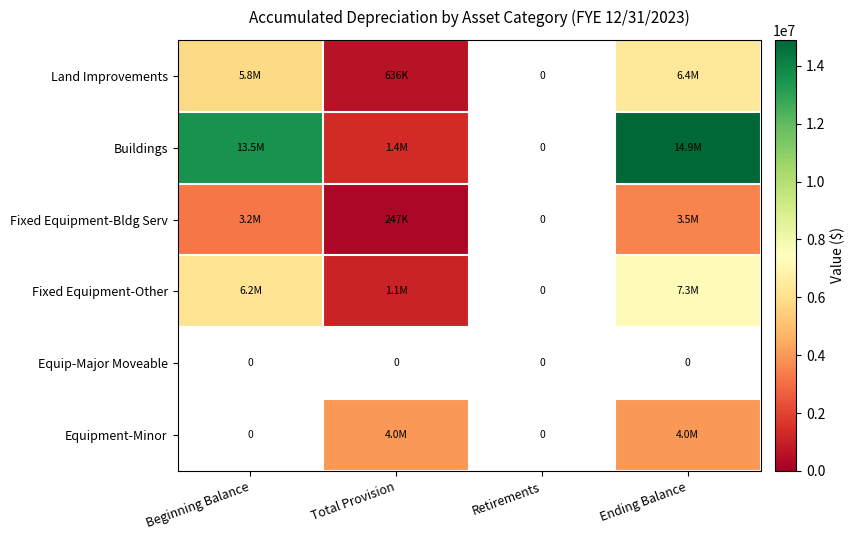

What is the difference between the second highest and minimum values in the Land Improvements series?

5809638.7